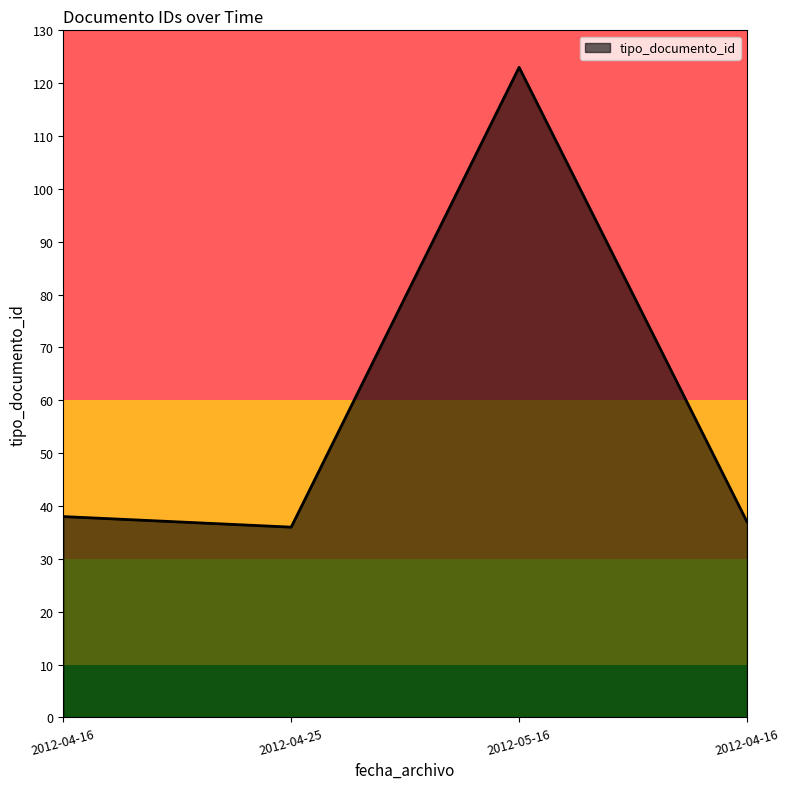

Is it true that the value at 2012-04-16 is 37?

True